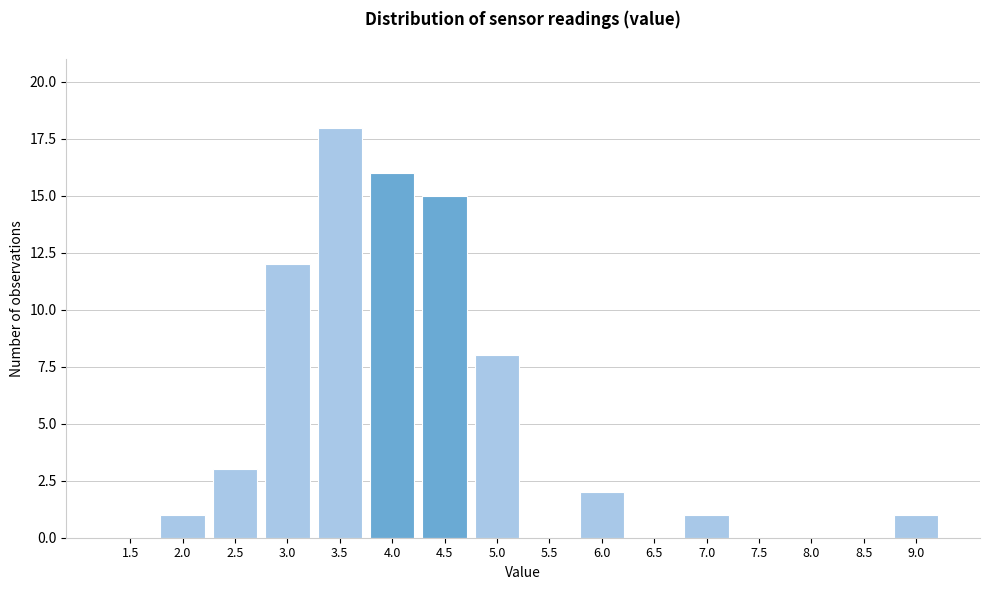

Reading left to right, extract all data points from this chart.

1.5=0	2.0=1	2.5=3	3.0=12	3.5=18	4.0=16	4.5=15	5.0=8	5.5=0	6.0=2	6.5=0	7.0=1	7.5=0	8.0=0	8.5=0	9.0=1